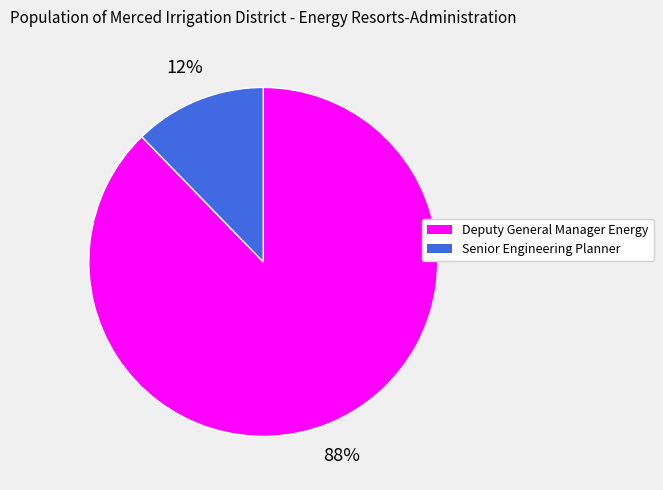

How many segments does this pie chart have?

2